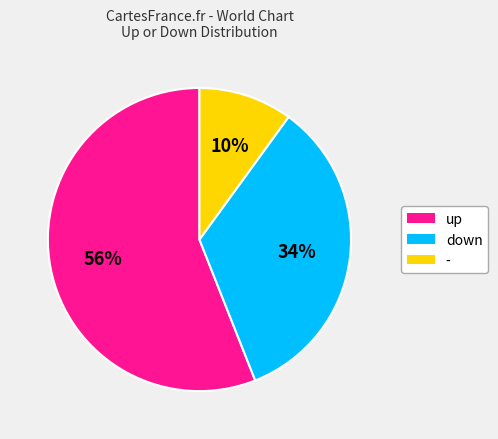

To the nearest percent, what is the combined percentage of up and -?

66%